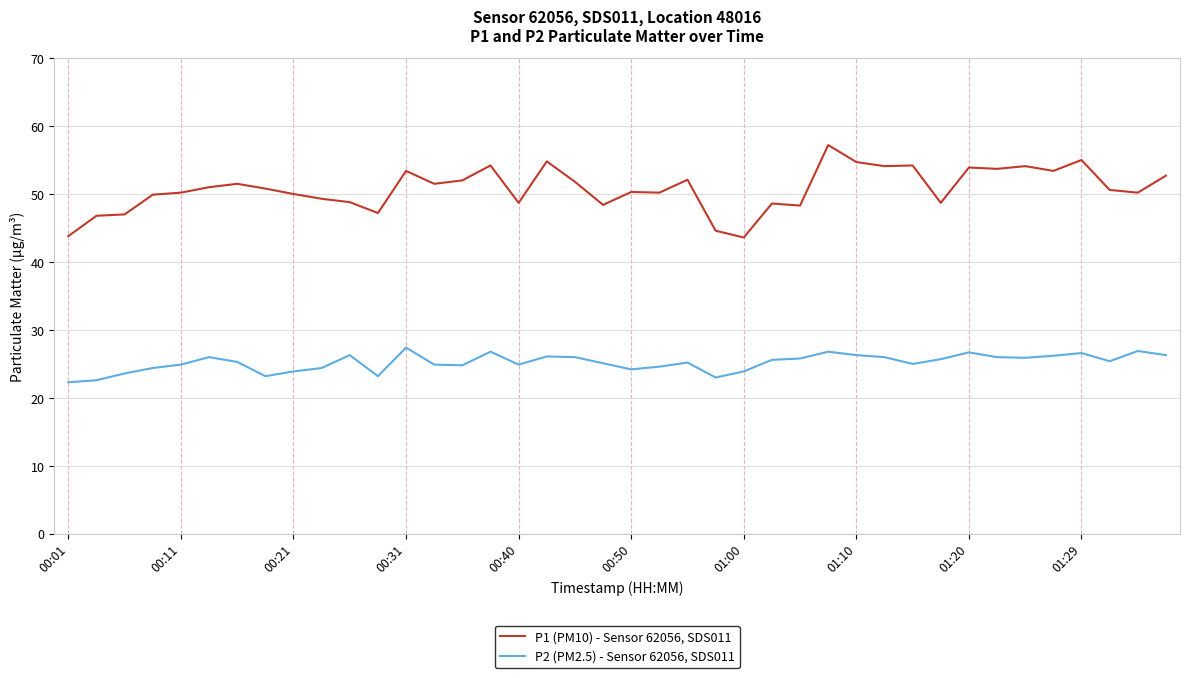

What is the highest value of the P2 (PM2.5) - Sensor 62056, SDS011 series?

27.4